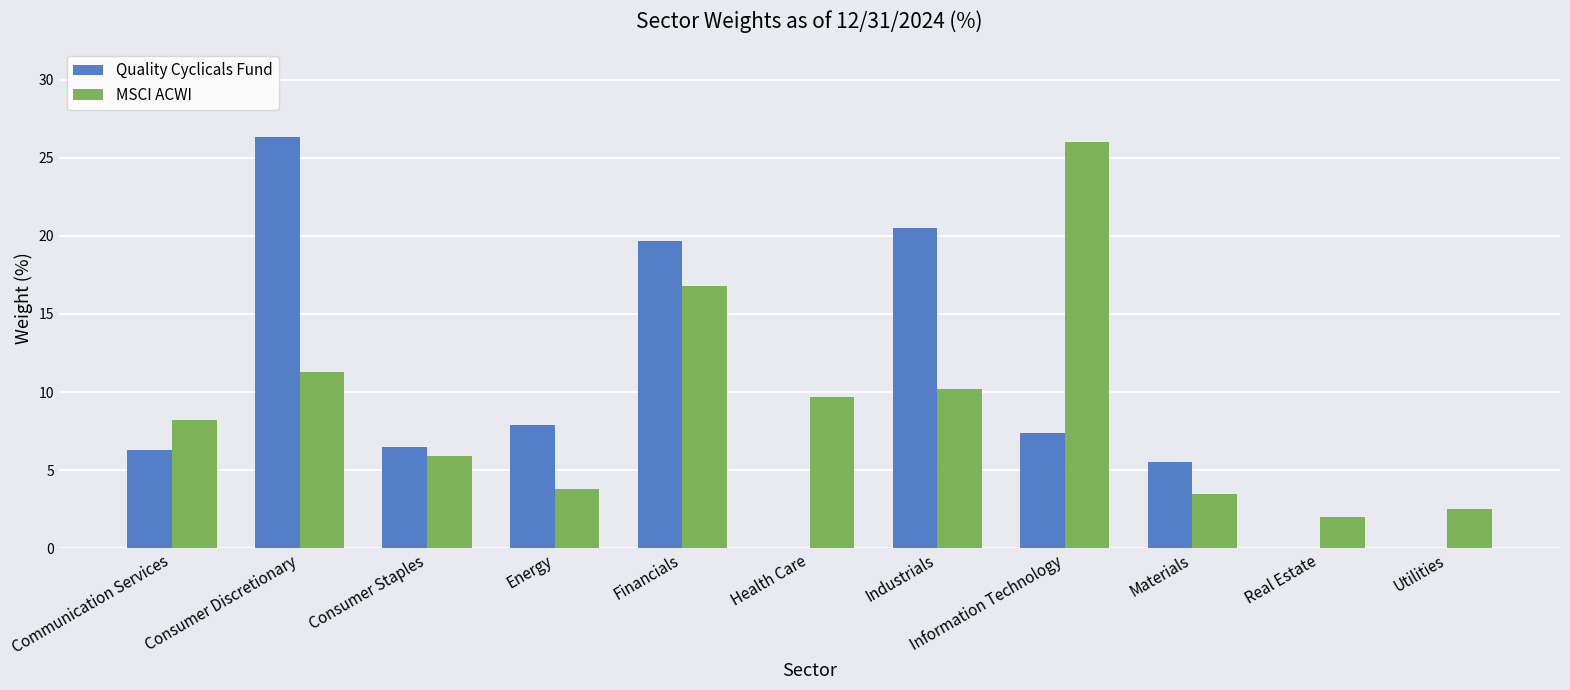

Which series changed the most between Communication Services and Real Estate?

Quality Cyclicals Fund